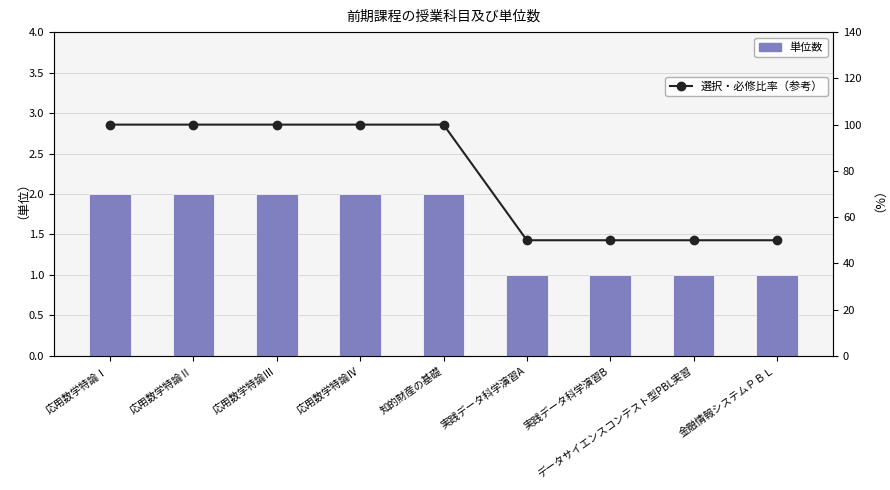

What is the approximate value of 選択・必修比率（参考） at 応用数学特論Ⅲ?

100